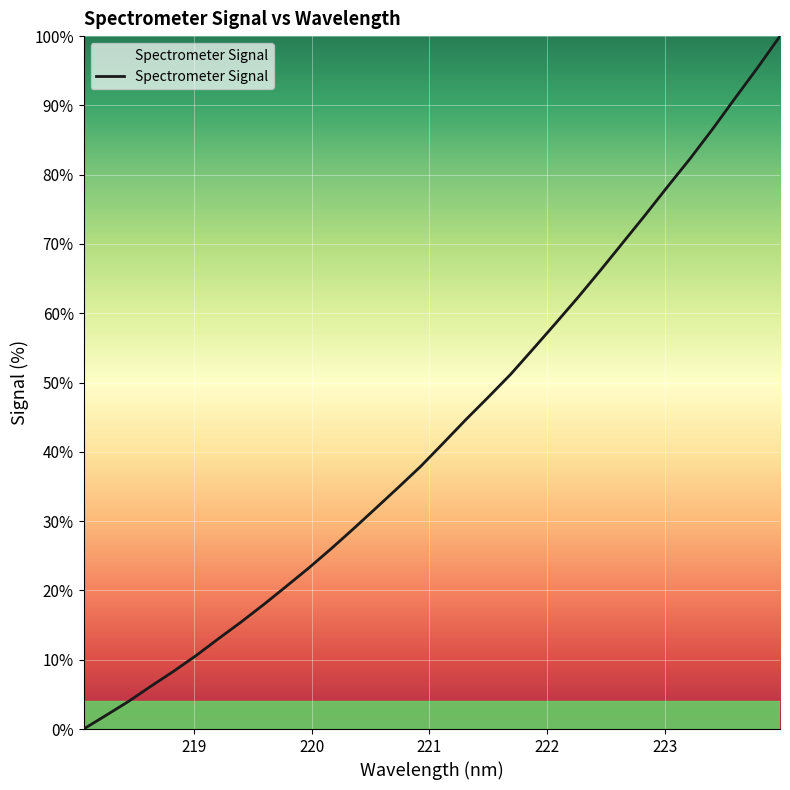

Count the number of data series in this chart.

1